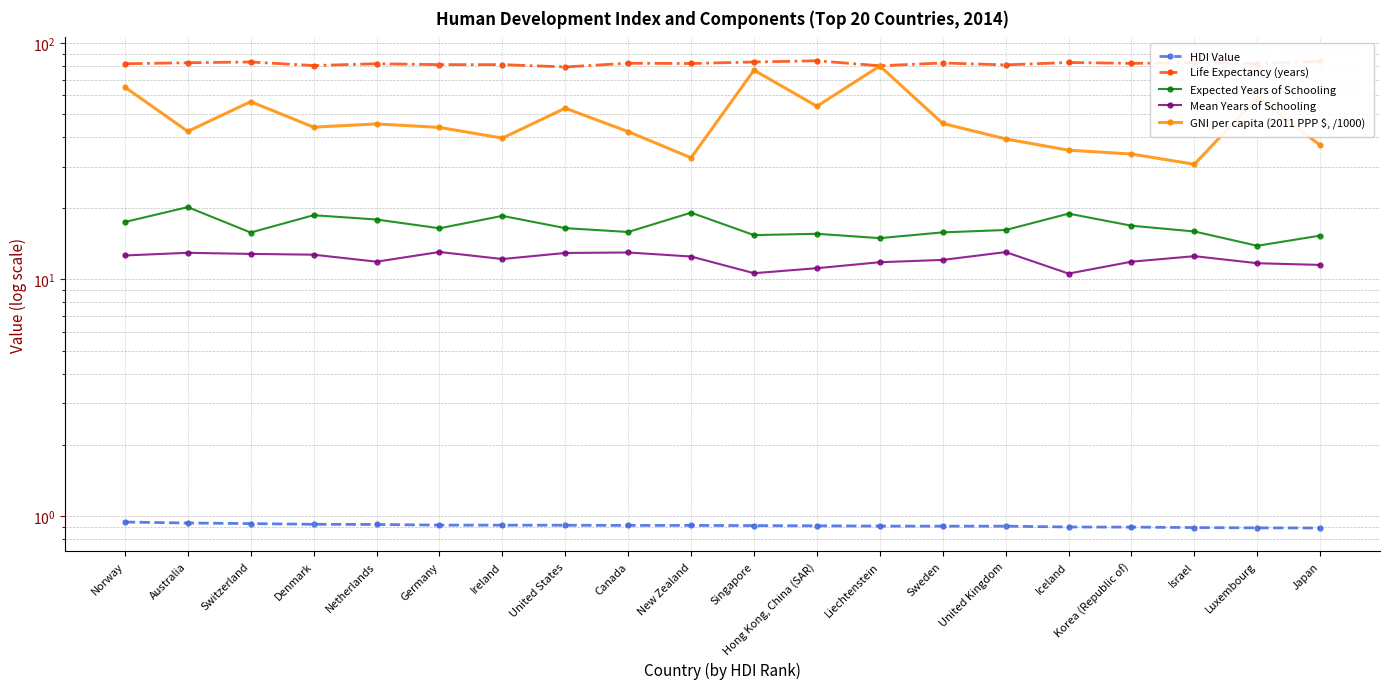

What is the value of the Mean Years of Schooling point at the 18th from the left?

12.5